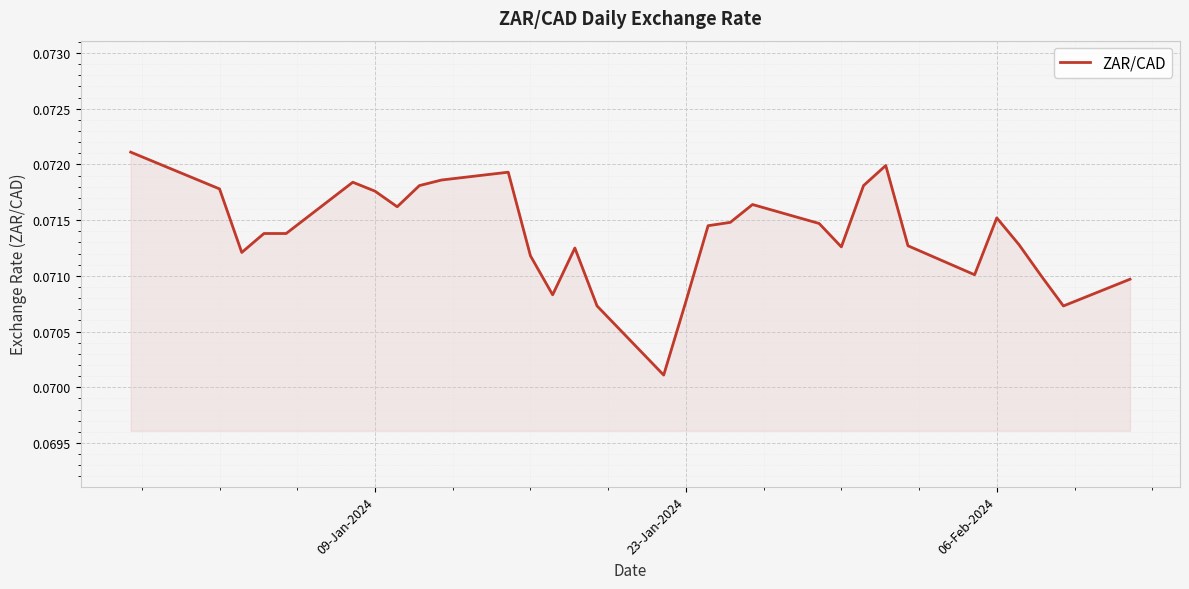

Does the chart display data point markers on the line(s)?

No